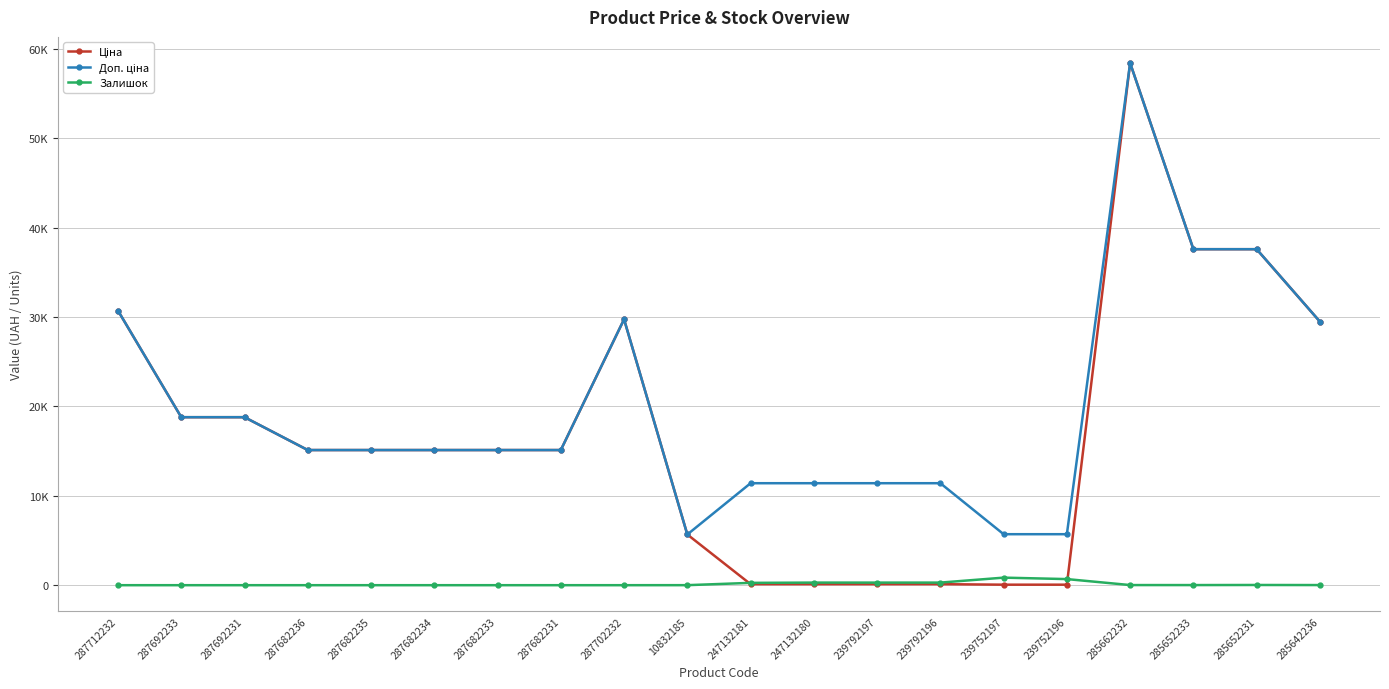

Is this an area chart (filled region under the line)?

No